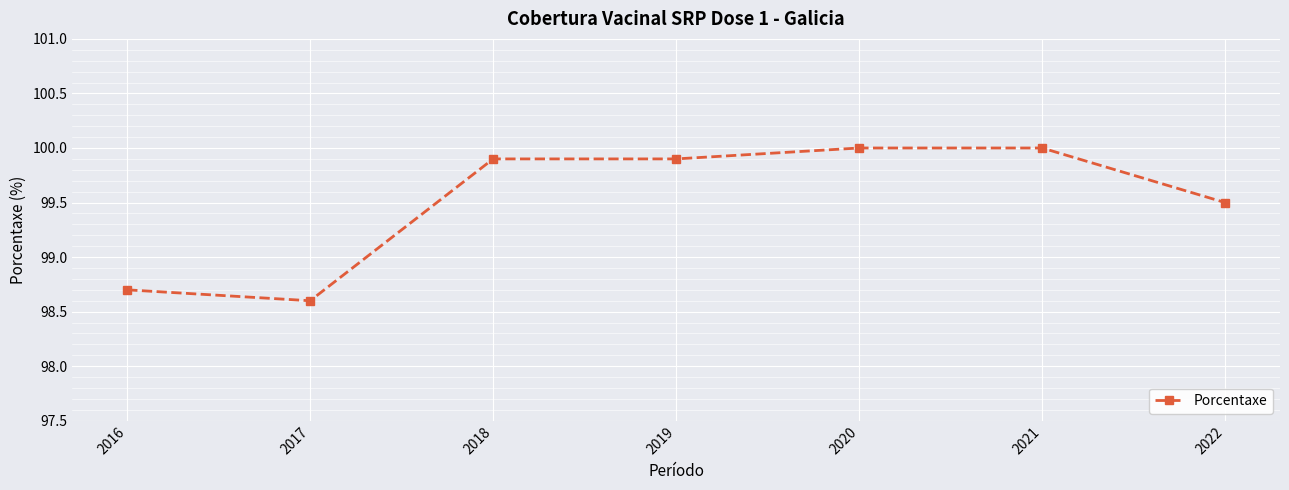

The value at 2020 is 58.7. True or false?

False